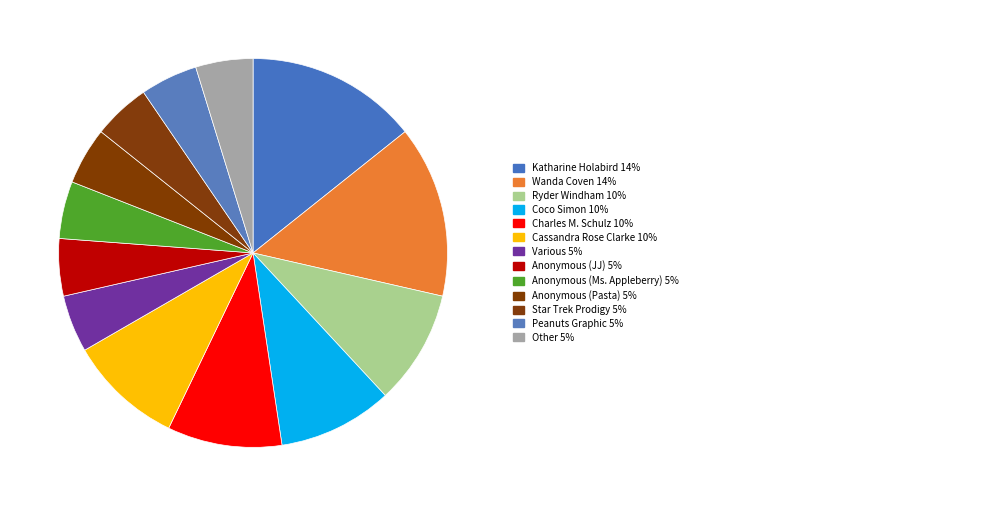

How many slices are in this pie chart?

13